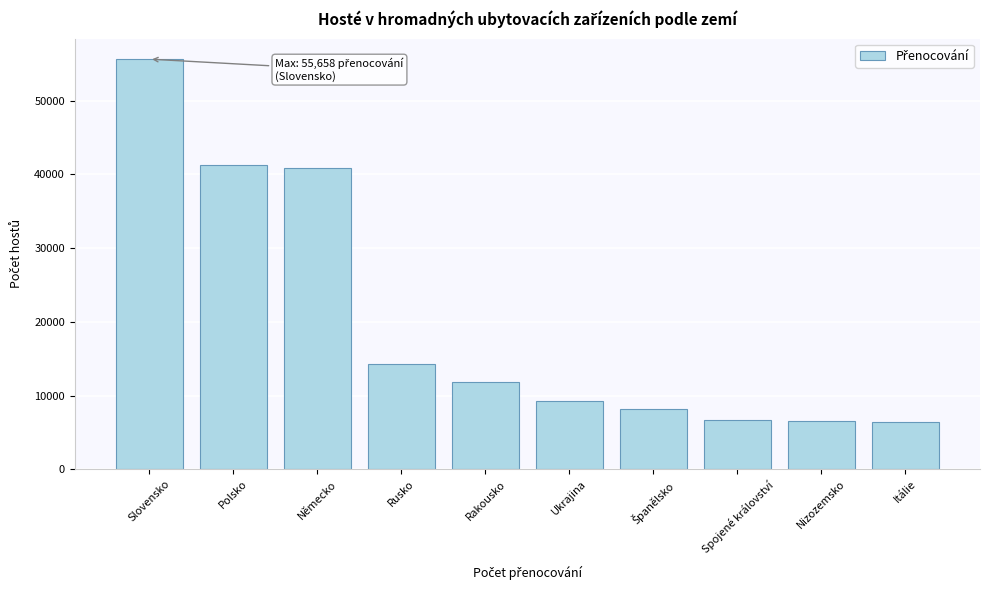

Approximately how many times larger is the value at Ukrajina compared to Spojené království?

1.4